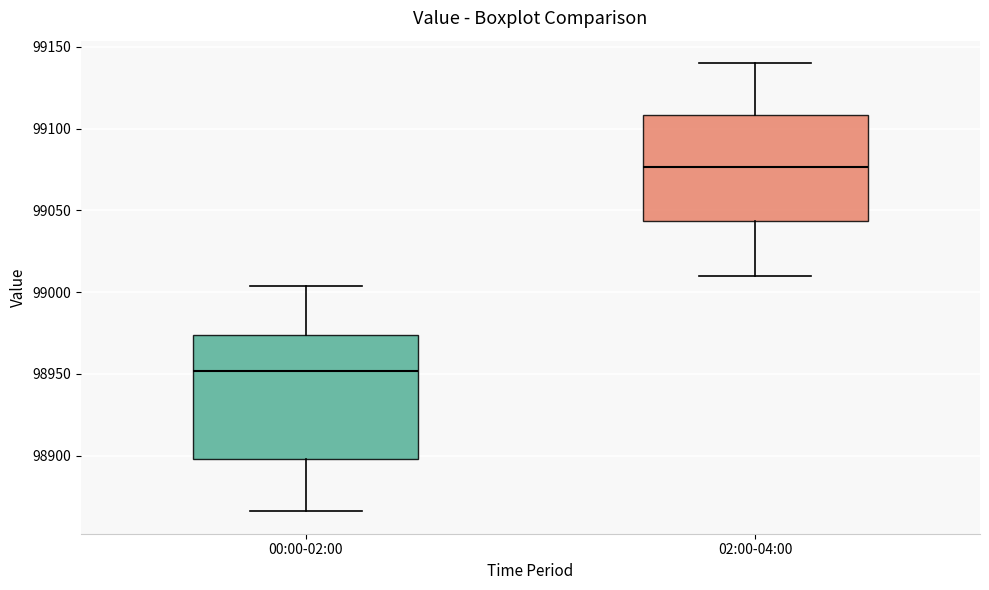

Which box is the tallest, from its lower edge to its upper edge?

00:00-02:00